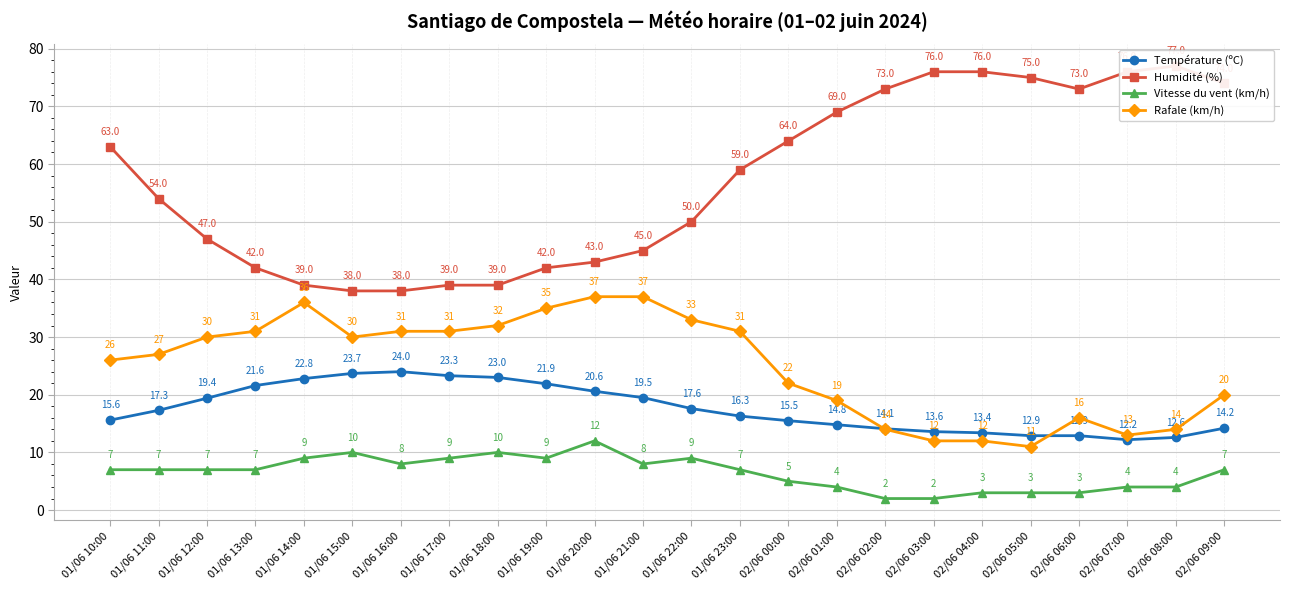

What are all the series names shown in the legend?

Température (ºC), Humidité (%), Vitesse du vent (km/h), Rafale (km/h)